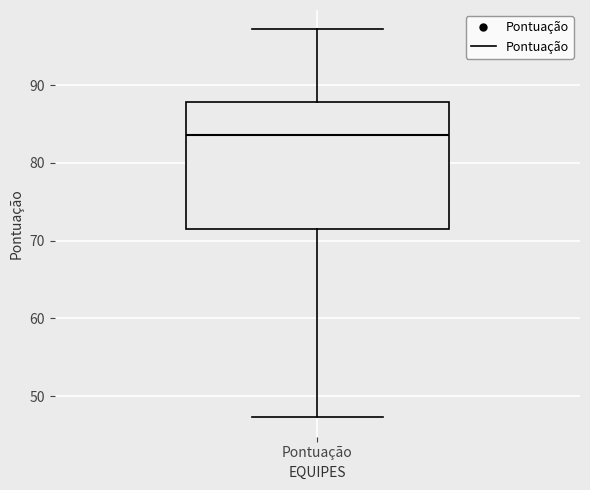

Read this box plot against the y-axis: the position of the median line, the range covered by the box, and the ends of both whiskers. The values are not printed on the chart, so give them approximately, as read against the axis.

median 84, box 71 to 88, whiskers 47 to 97